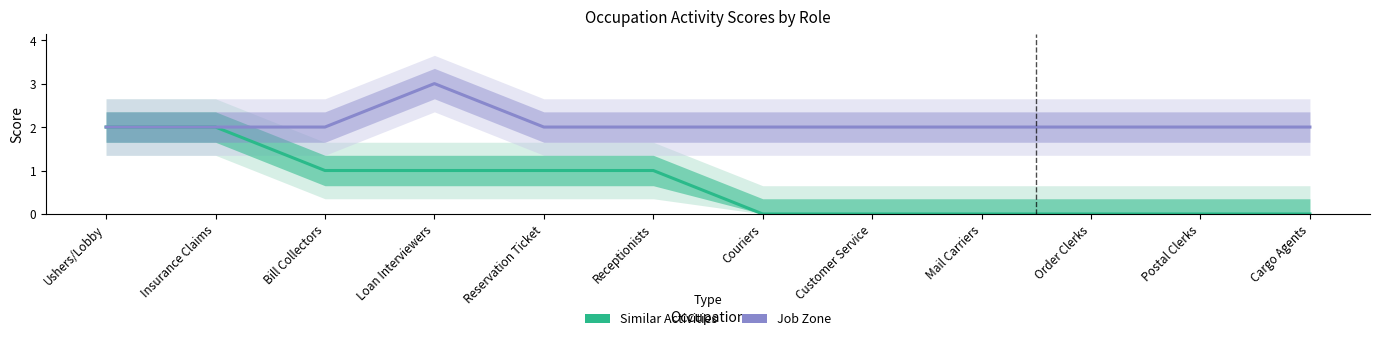

At how many categories does at least one series exceed 2?

1